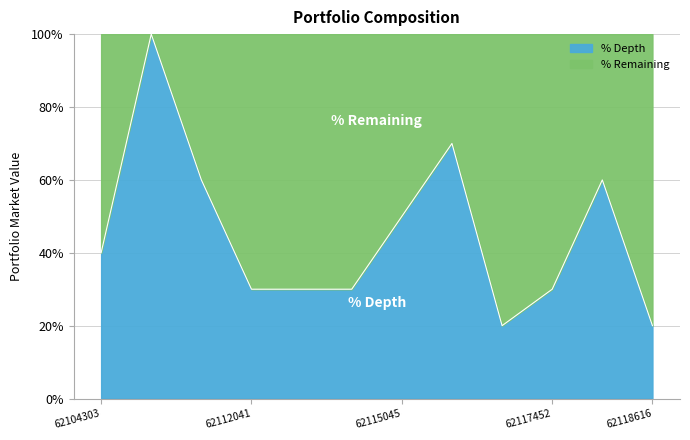

Rank the categories by value from highest to lowest.

62106283, 62115427, 62111806, 62118078, 62115045, 62104303, 62112041, 62112344, 62113007, 62117452, 62116920, 62118616